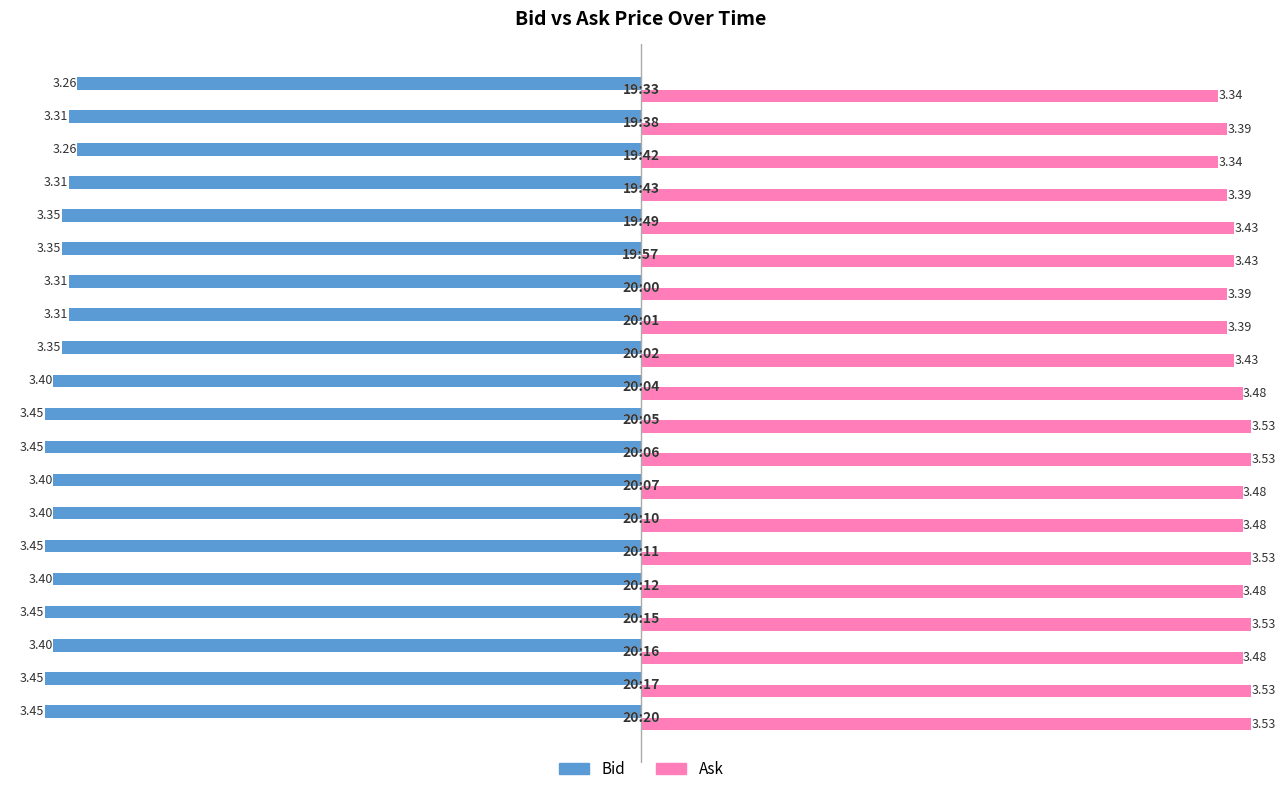

At how many categories does at least one series exceed -2?

20